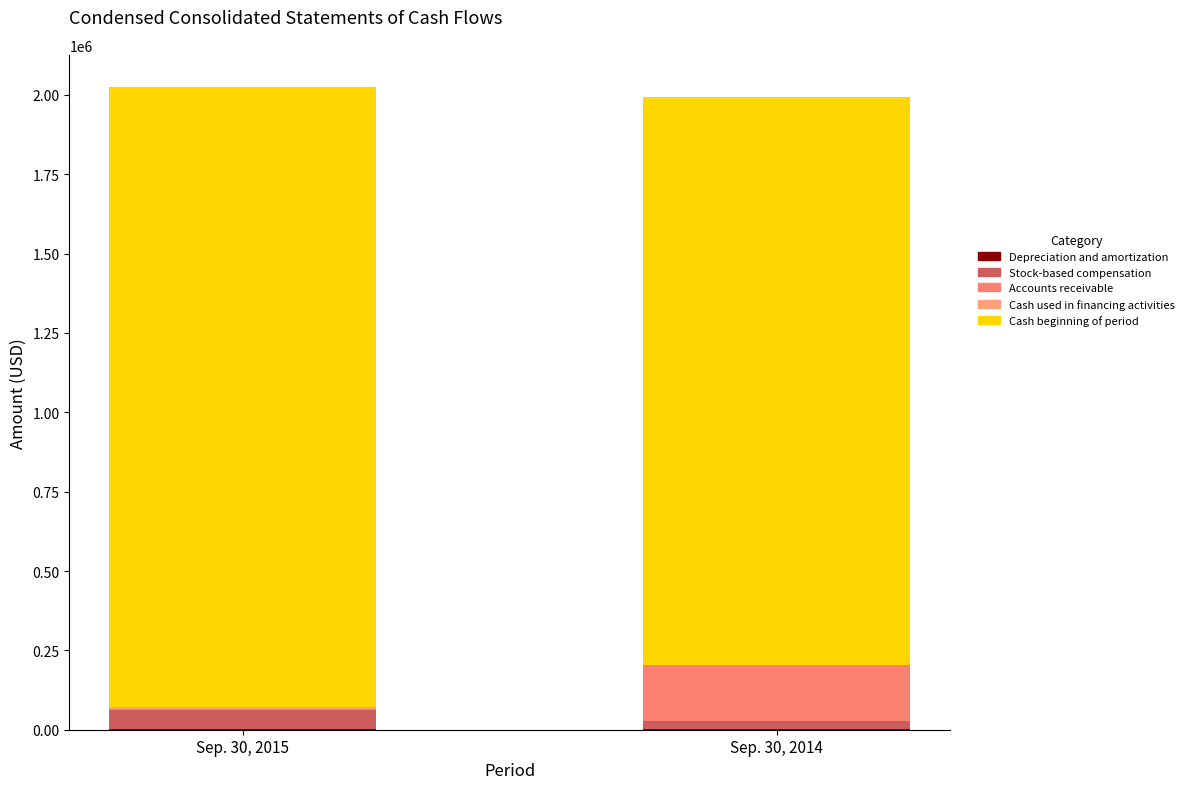

At which label is Cash beginning of period closest to 1870422?

Sep. 30, 2015